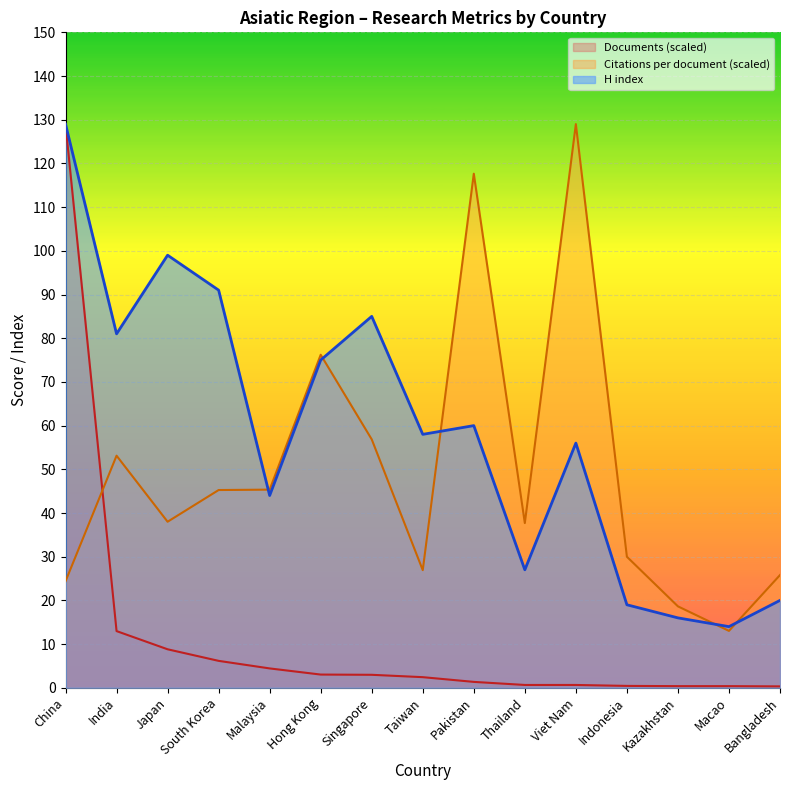

What is the maximum value shown in the chart?

129.0